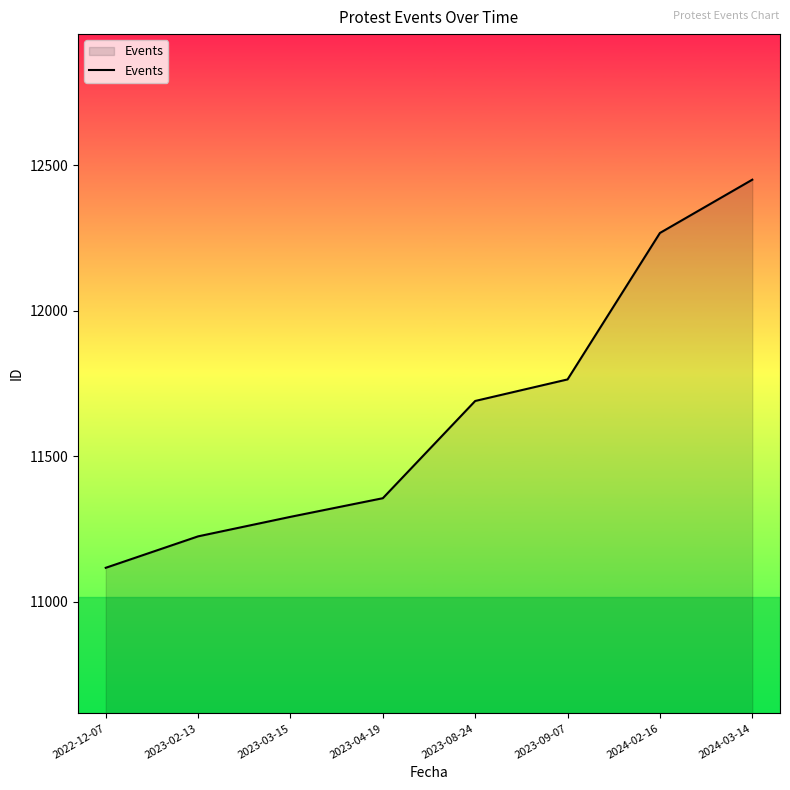

What is the ratio of the value at 2023-04-19 to the value at 2023-09-07?

1.0